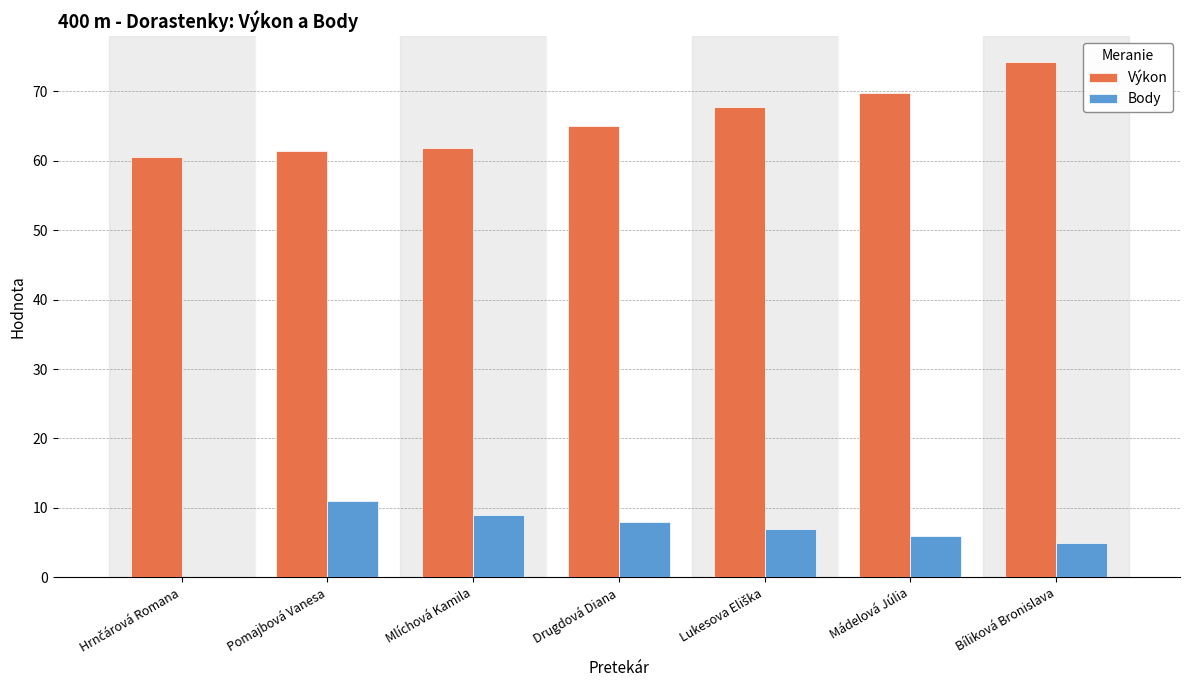

True or false: Výkon has a value of 61.9 at Mlíchová Kamila.

True